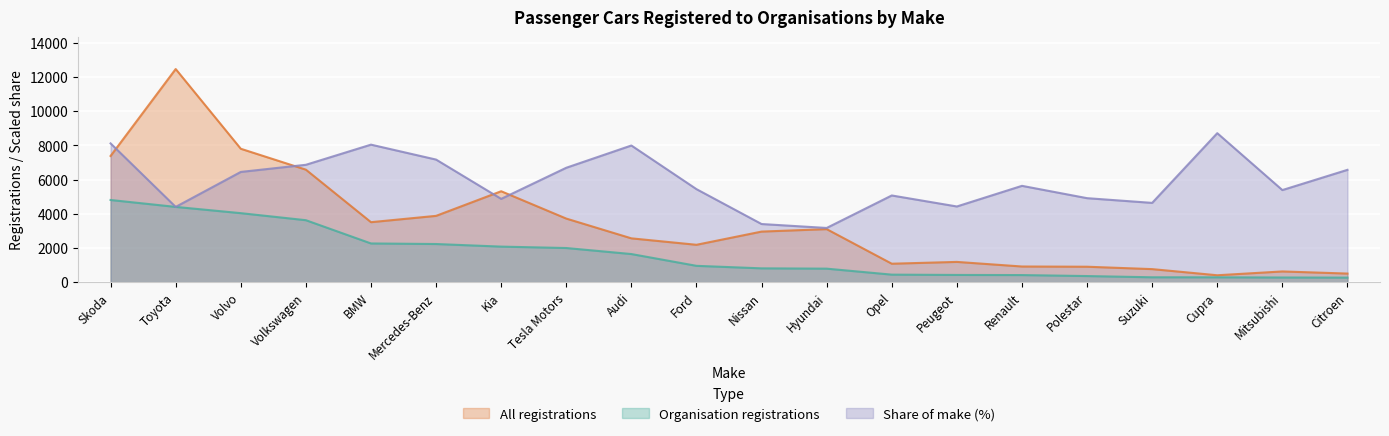

What is the sum of the All registrations values at Ford and Polestar?

3085.0